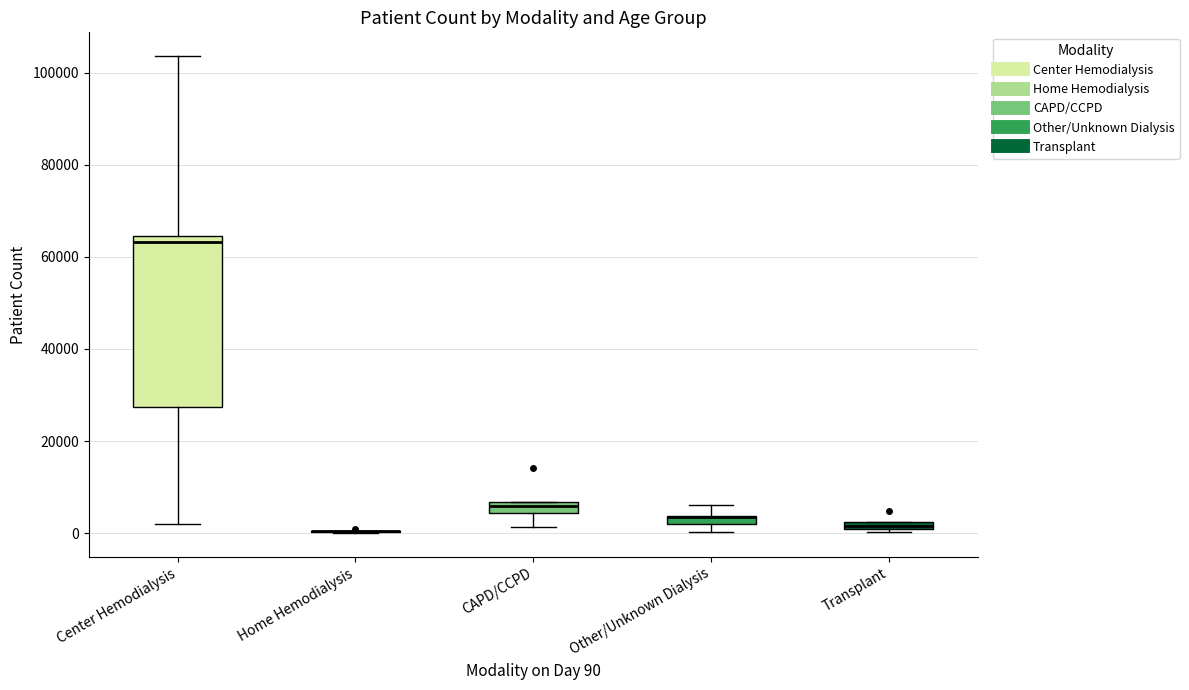

Where is the lower edge of the box for Center Hemodialysis on the y-axis? The values are not printed on the chart, so give them approximately, as read against the axis.

28000